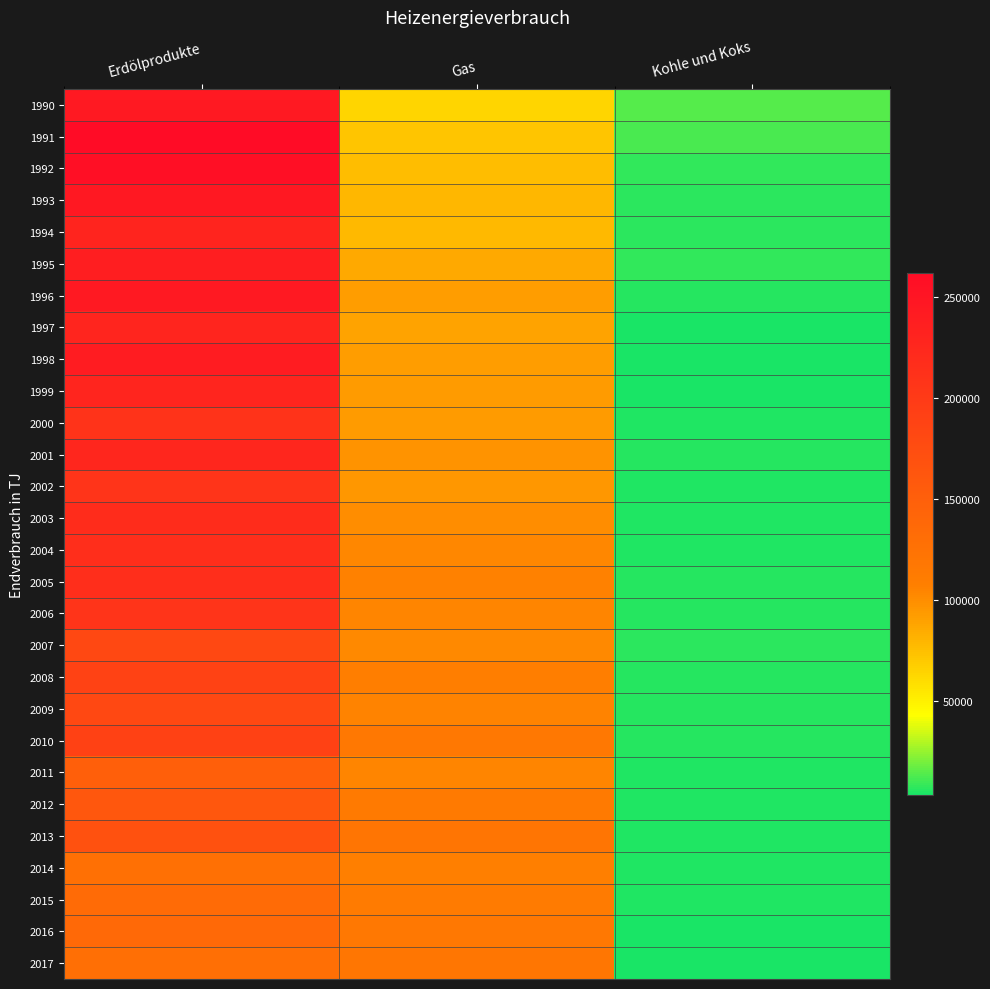

What is the spread (max minus min) of values at Kohle und Koks?

10550